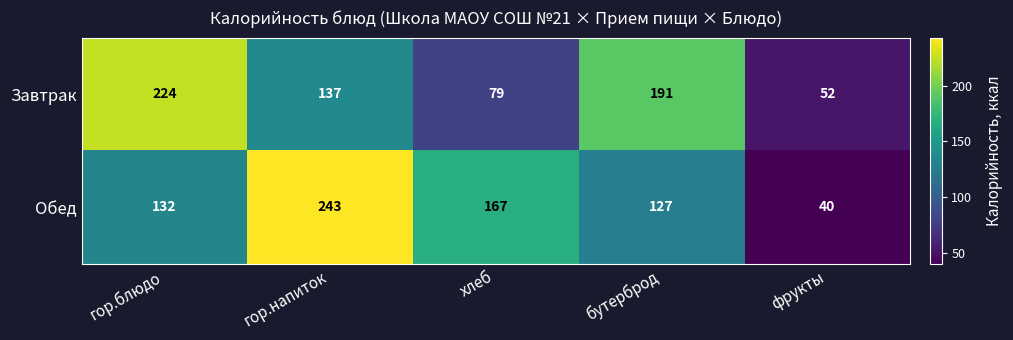

Is it true that Обед equals 127 at бутерброд?

True